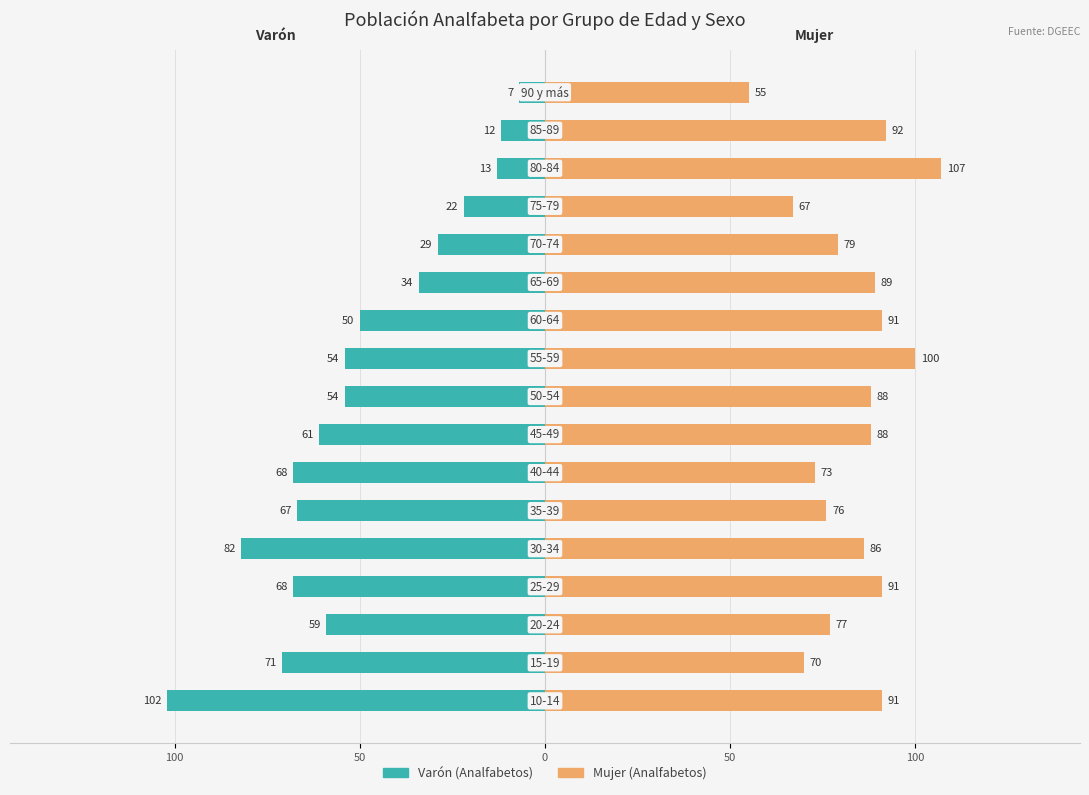

What is the difference between the maximum and second lowest values in the Mujer series?

40